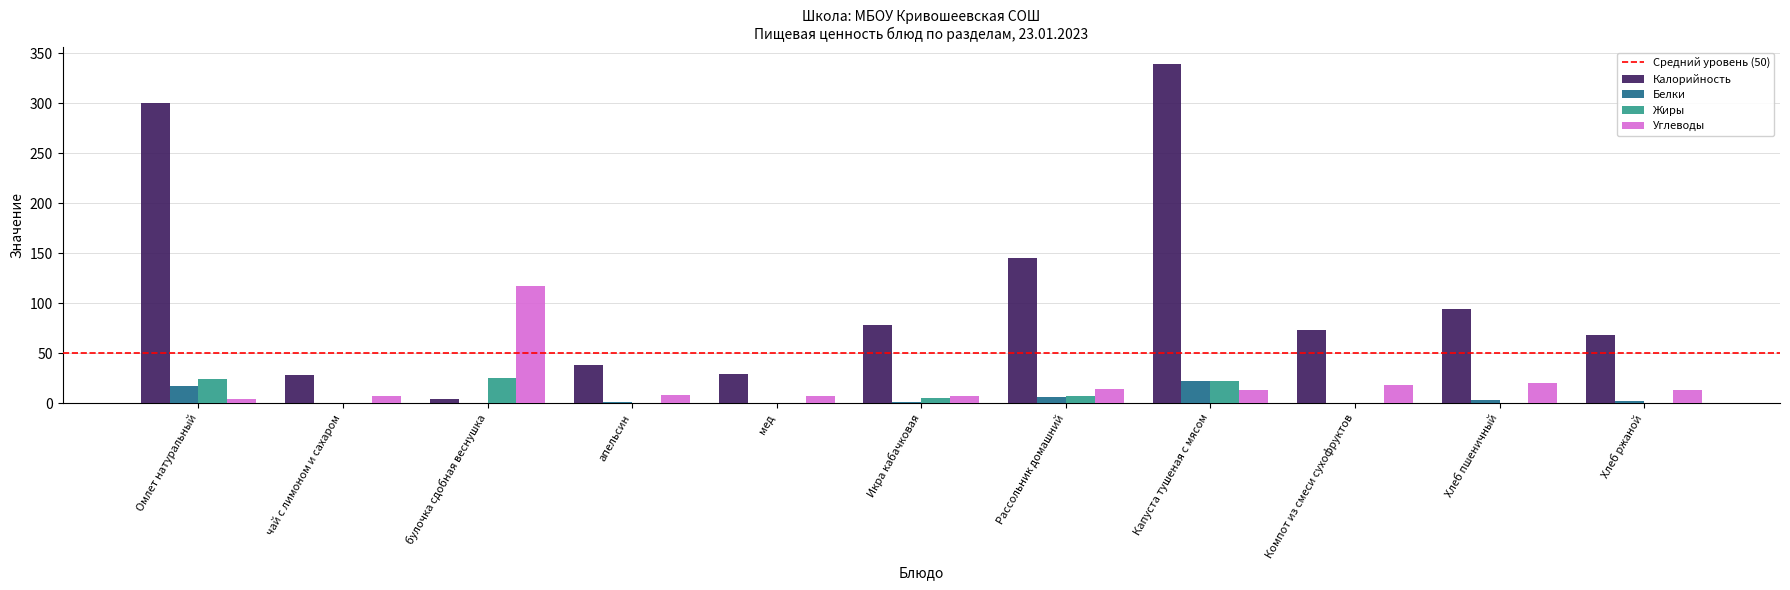

The value of Углеводы at апельсин is 8.1. True or false?

True